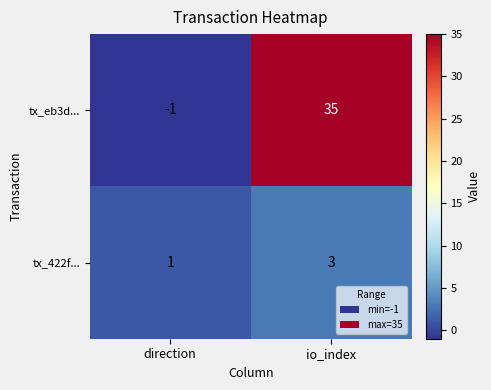

At which category is the sum across all series the highest?

io_index